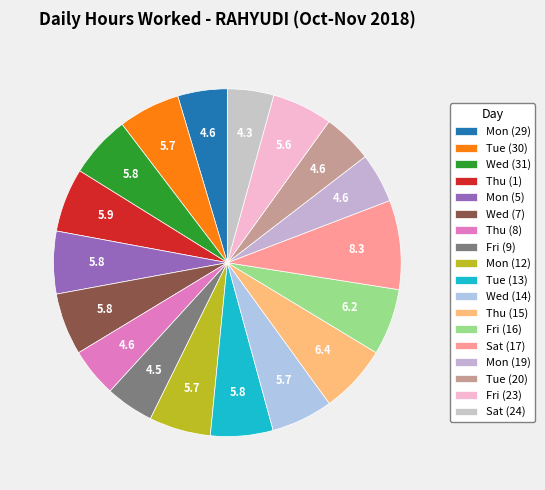

What is the change in value from Wed (7) to Mon (12)?

-0.1